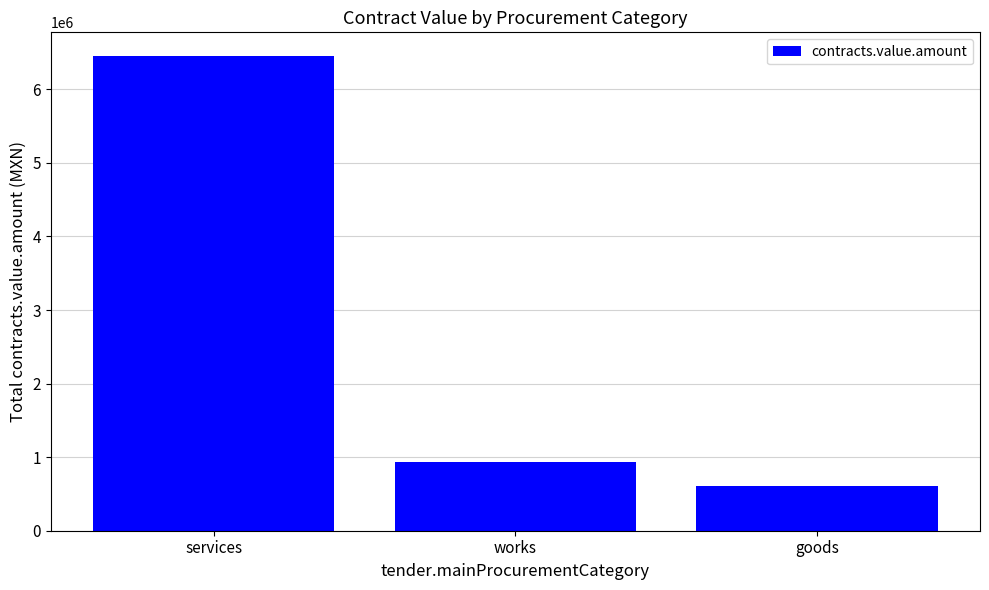

What is the ratio of the value at services to the value at goods?

10.7